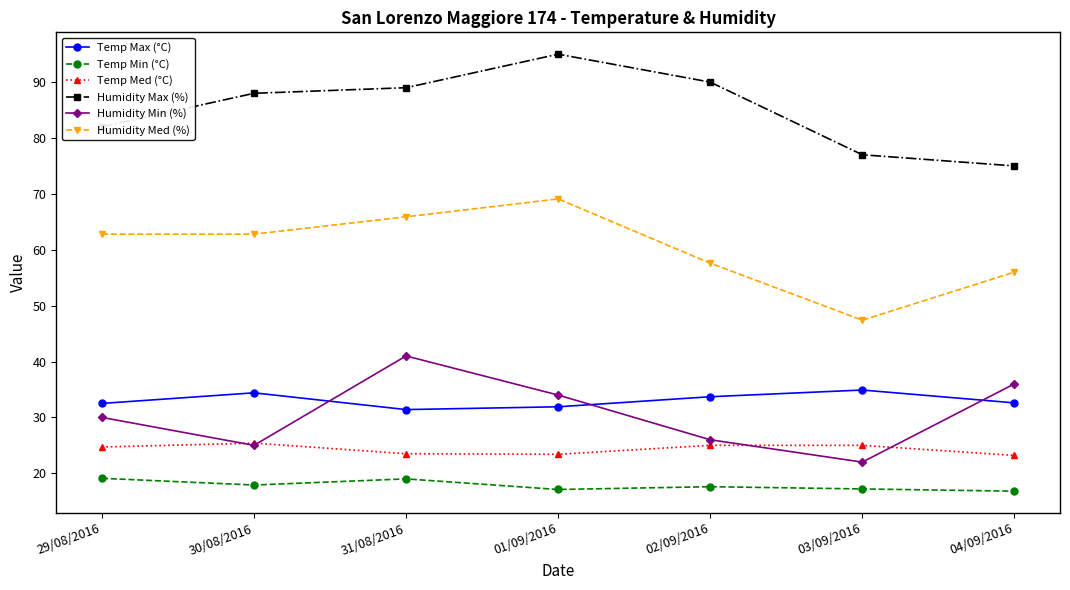

What is the difference between the Humidity Min (%) values at 04/09/2016 and 01/09/2016?

2.0